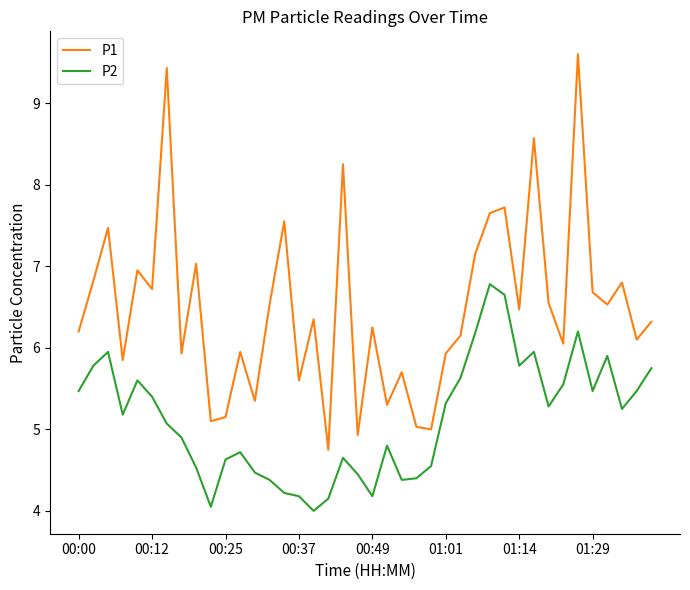

Rank the series by their maximum value, from highest to lowest.

P1, P2